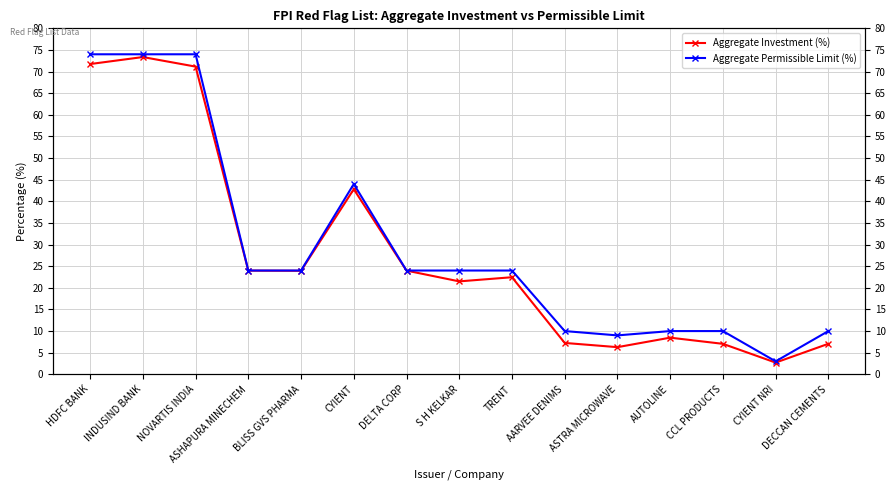

True or false: Aggregate Investment (%) and Aggregate Permissible Limit (%) intersect in this chart.

False